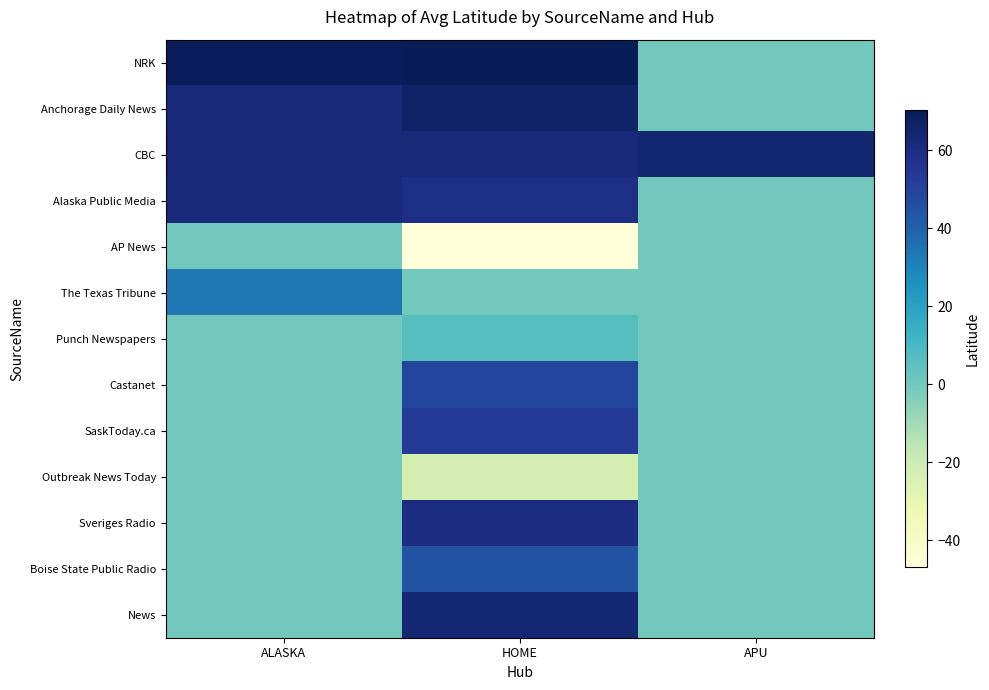

At which category is the sum across all series the highest?

HOME